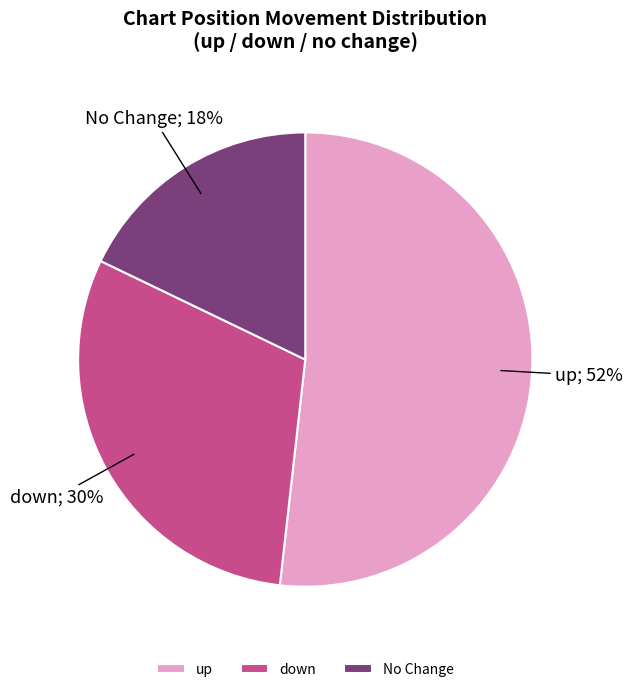

Which slice is the largest?

up